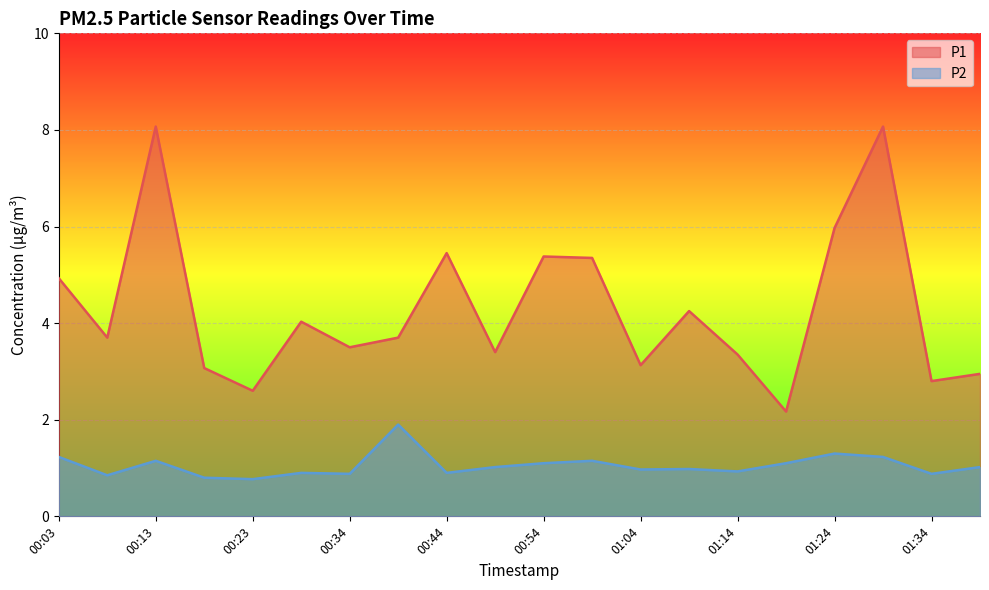

List the series in order of their peak value, highest first.

P1, P2